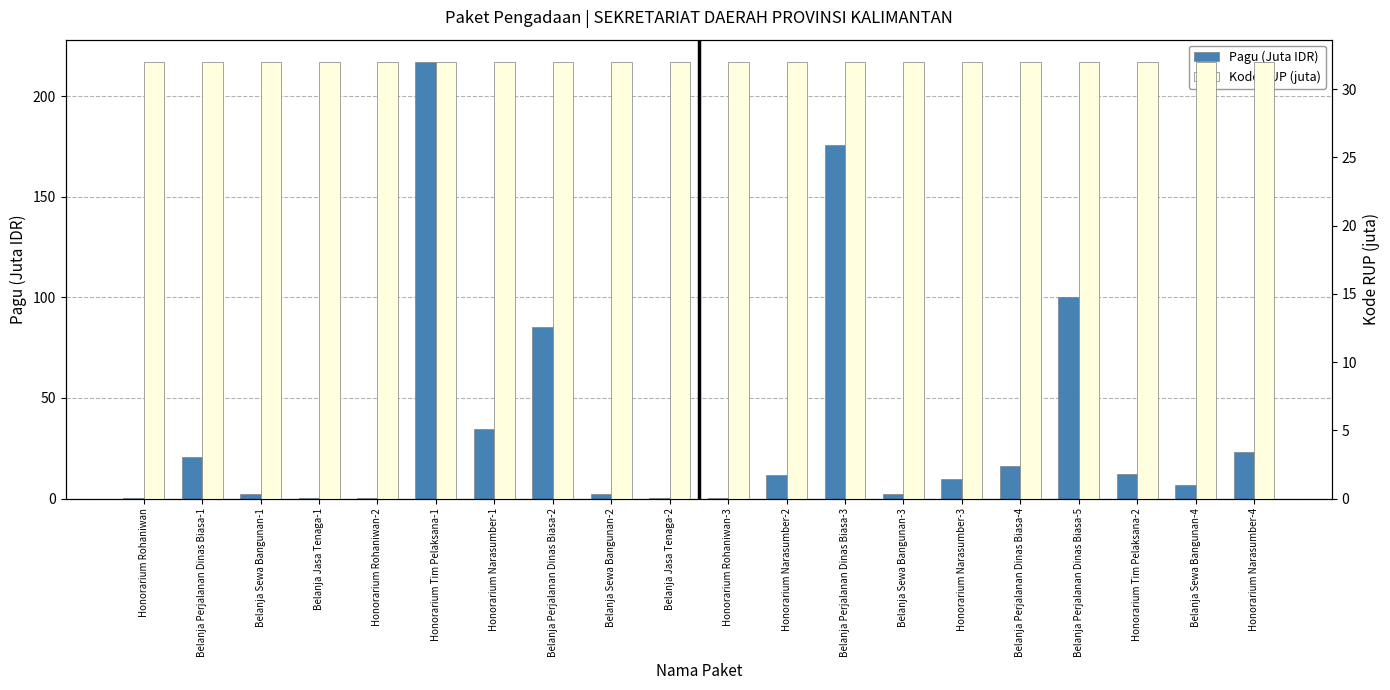

Reading left to right, extract all data points from this chart.

Pagu (Juta IDR): Honorarium Rohaniwan=0.4	Belanja Perjalanan Dinas Biasa-1=20.6	Belanja Sewa Bangunan-1=2.5	Belanja Jasa Tenaga-1=0.4	Honorarium Rohaniwan-2=0.4	Honorarium Tim Pelaksana-1=217.2	Honorarium Narasumber-1=34.8	Belanja Perjalanan Dinas Biasa-2=85.4	Belanja Sewa Bangunan-2=2.5	Belanja Jasa Tenaga-2=0.4	Honorarium Rohaniwan-3=0.4	Honorarium Narasumber-2=11.9	Belanja Perjalanan Dinas Biasa-3=176.0	Belanja Sewa Bangunan-3=2.5	Honorarium Narasumber-3=9.5	Belanja Perjalanan Dinas Biasa-4=16.0	Belanja Perjalanan Dinas Biasa-5=100.0	Honorarium Tim Pelaksana-2=12.2	Belanja Sewa Bangunan-4=7.0	Honorarium Narasumber-4=23.1
Kode RUP (juta): Honorarium Rohaniwan=32.0	Belanja Perjalanan Dinas Biasa-1=32.0	Belanja Sewa Bangunan-1=32.0	Belanja Jasa Tenaga-1=32.0	Honorarium Rohaniwan-2=32.0	Honorarium Tim Pelaksana-1=32.0	Honorarium Narasumber-1=32.0	Belanja Perjalanan Dinas Biasa-2=32.0	Belanja Sewa Bangunan-2=32.0	Belanja Jasa Tenaga-2=32.0	Honorarium Rohaniwan-3=32.0	Honorarium Narasumber-2=32.0	Belanja Perjalanan Dinas Biasa-3=32.0	Belanja Sewa Bangunan-3=32.0	Honorarium Narasumber-3=32.0	Belanja Perjalanan Dinas Biasa-4=32.0	Belanja Perjalanan Dinas Biasa-5=32.0	Honorarium Tim Pelaksana-2=32.0	Belanja Sewa Bangunan-4=32.0	Honorarium Narasumber-4=32.0